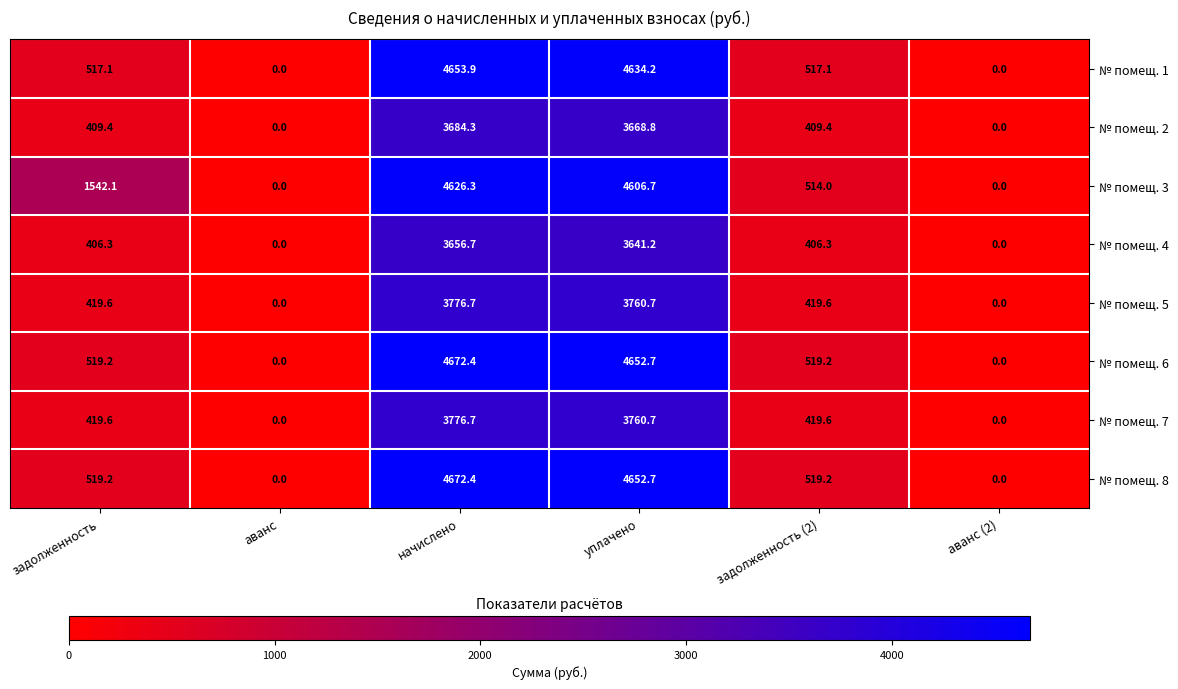

Which category has the highest value in the № помещ. 6 series?

начислено